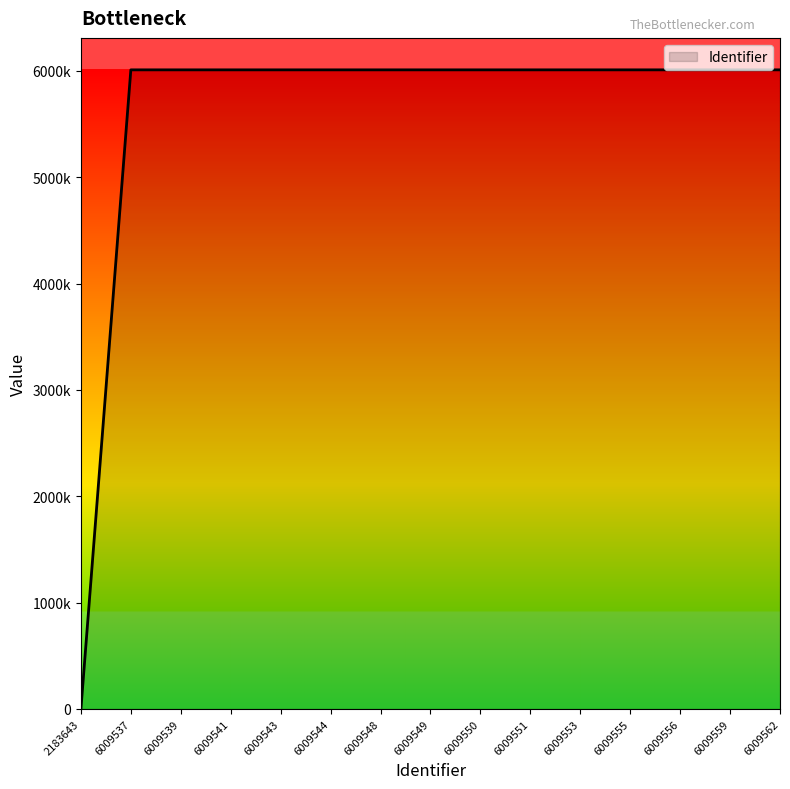

The chart shows a value of 2658392.8 at 6009537. True or false?

False